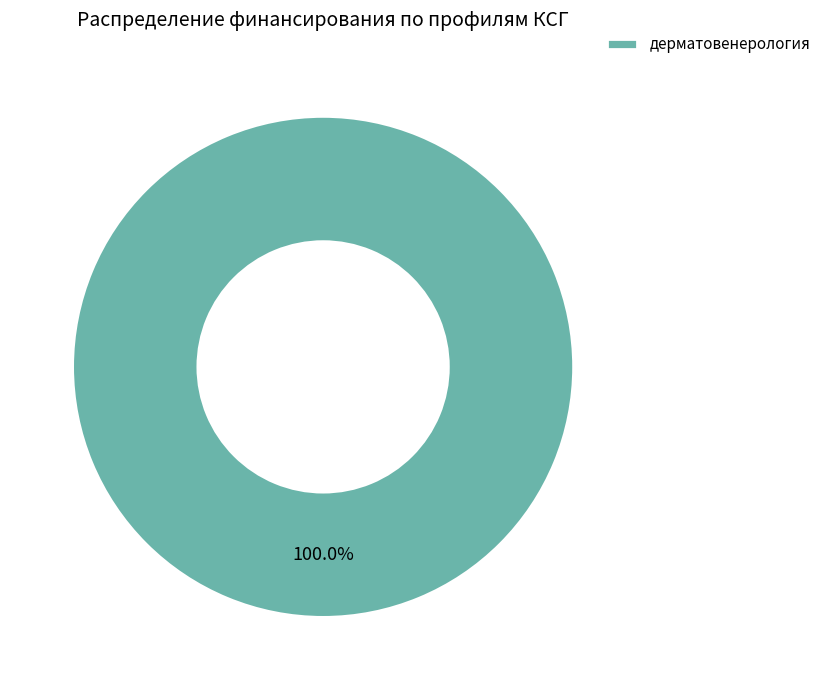

Rank the categories by value from lowest to highest.

дерматовенерология